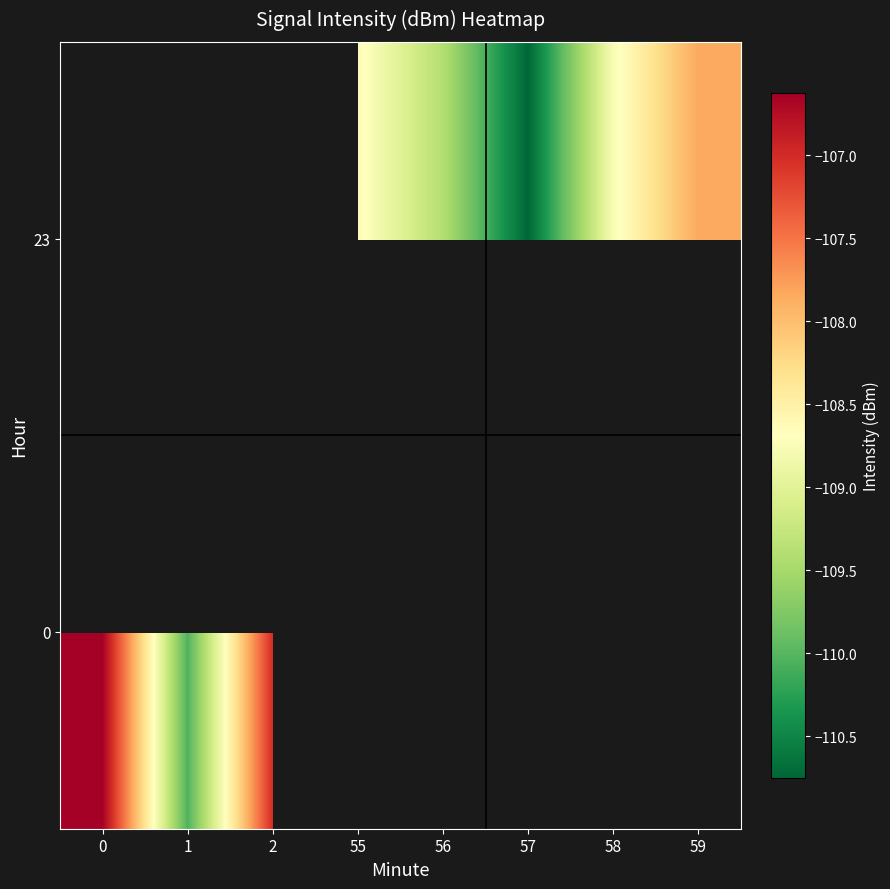

How many distinct data groups are displayed?

2